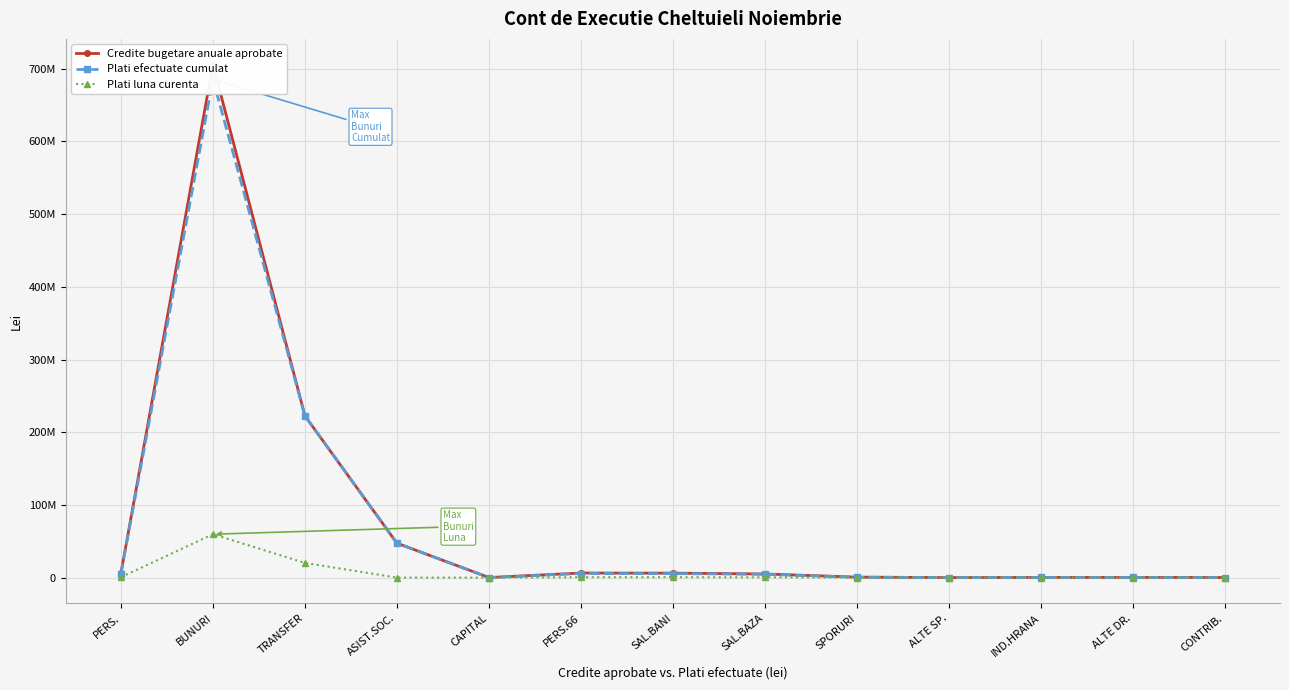

Reading left to right, list all the values displayed in this chart.

Credite bugetare anuale aprobate: PERS.=6285890.0	BUNURI=705723220.0	TRANSFER=222429690.0	ASIST.SOC.=47365500.0	CAPITAL=97000.0	PERS.66=6285890.0	SAL.BANI=6146700.0	SAL.BAZA=4986130.0	SPORURI=639280.0	ALTE SP.=32680.0	IND.HRANA=211810.0	ALTE DR.=259500.0	CONTRIB.=139190.0
Plati efectuate cumulat: PERS.=5639055.0	BUNURI=685442654.1	TRANSFER=222403333.0	ASIST.SOC.=47330199.0	CAPITAL=11662.0	PERS.66=5639055.0	SAL.BANI=5513435.0	SAL.BAZA=4546927.0	SPORURI=581126.0	ALTE SP.=29777.0	IND.HRANA=192505.0	ALTE DR.=150000.0	CONTRIB.=125620.0
Plati luna curenta: PERS.=526300.0	BUNURI=59702426.6	TRANSFER=20171324.0	ASIST.SOC.=-235.0	CAPITAL=0.0	PERS.66=526300.0	SAL.BANI=515071.0	SAL.BAZA=428560.0	SPORURI=54610.0	ALTE SP.=2861.0	IND.HRANA=17950.0	ALTE DR.=11090.0	CONTRIB.=11229.0